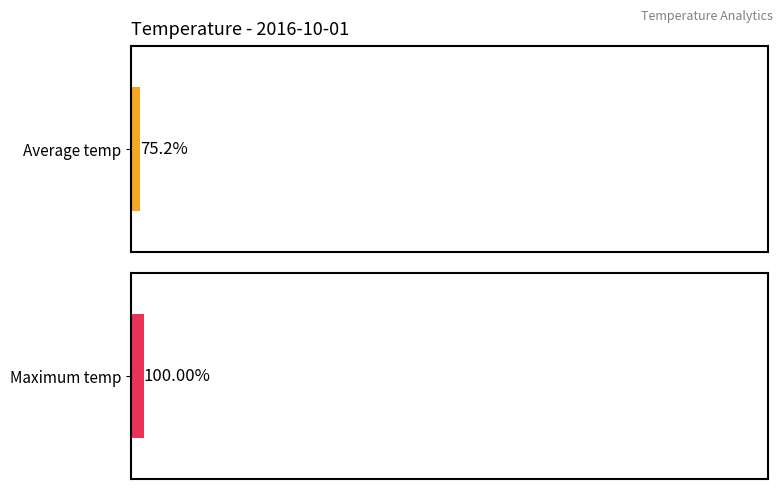

At 10:00, list the series in order from largest to smallest.

Maximum temp, Average temp